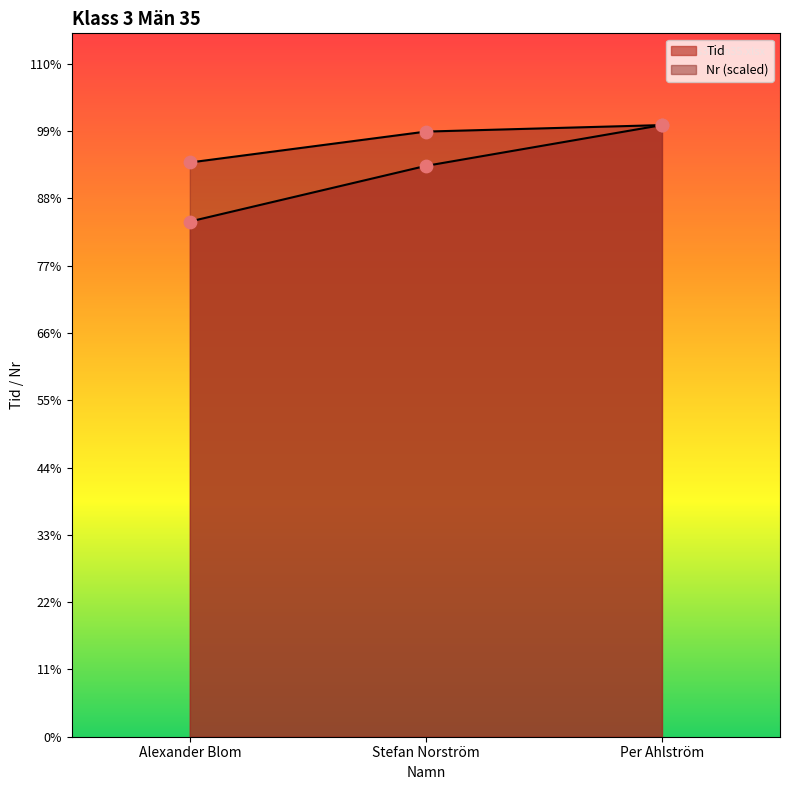

What are all the series names shown in the legend?

Tid, Nr